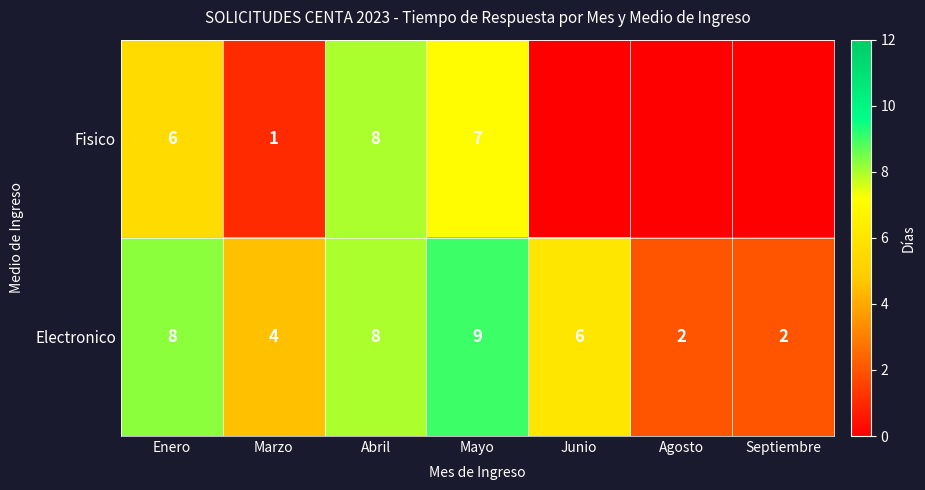

At Enero, list the series in order from smallest to largest.

Fisico, Electronico